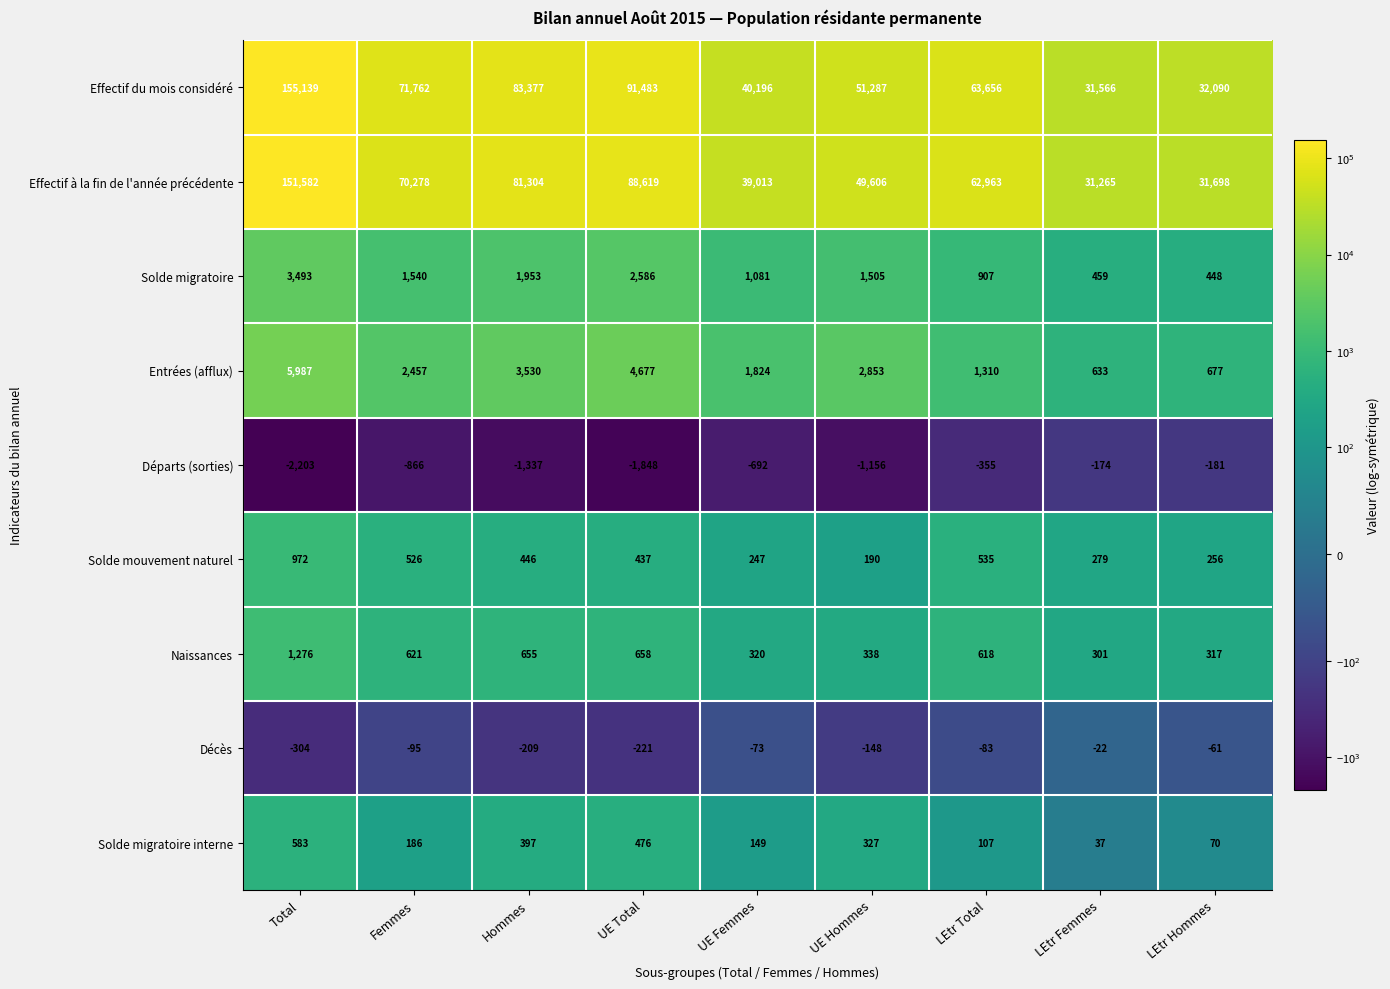

Which label corresponds to the smallest value in the chart?

Total